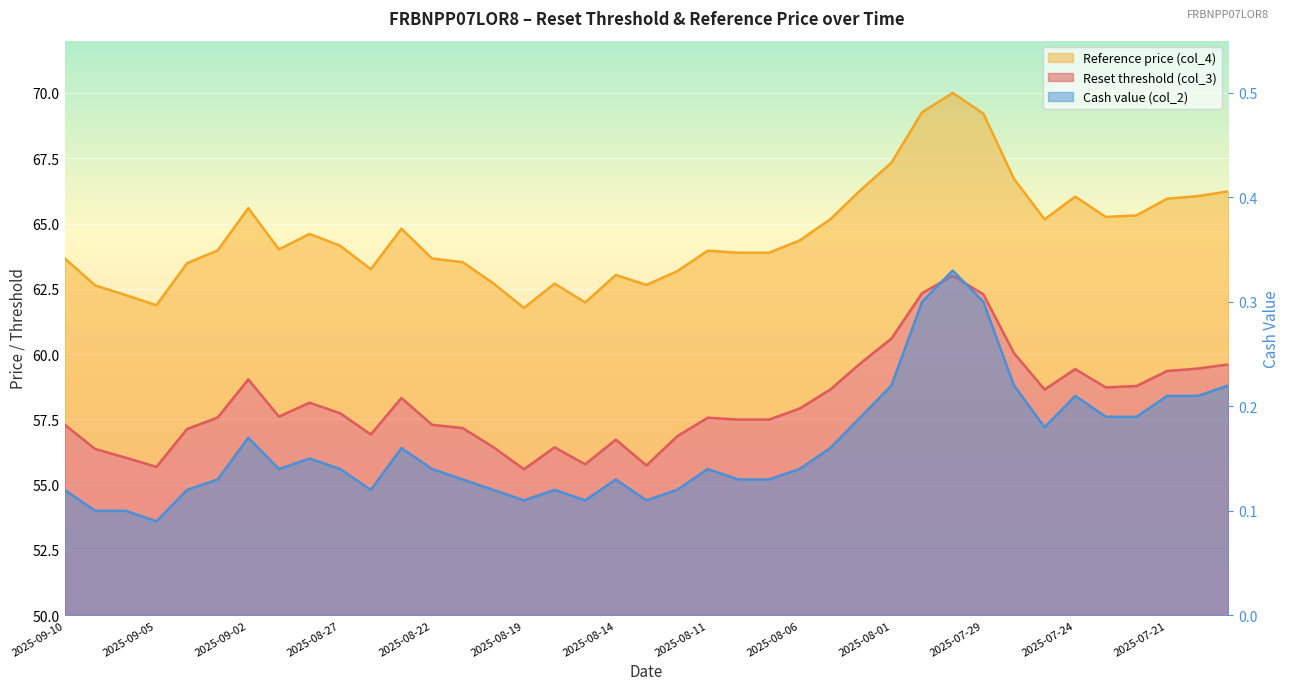

True or false: Cash value (col_2) and Reset threshold (col_3) intersect in this chart.

False